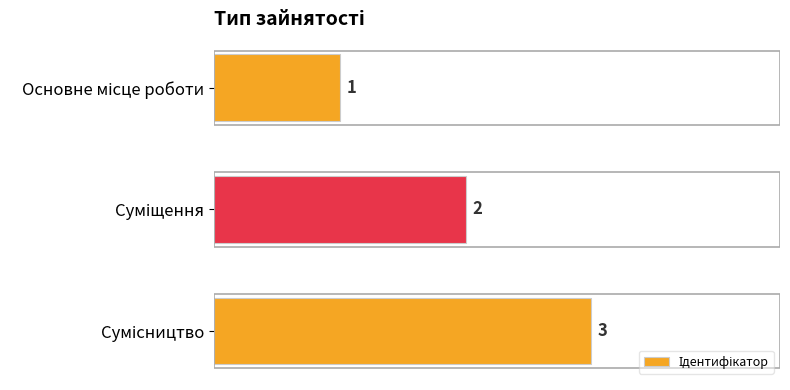

Count the values in the range 1 to 3.

3